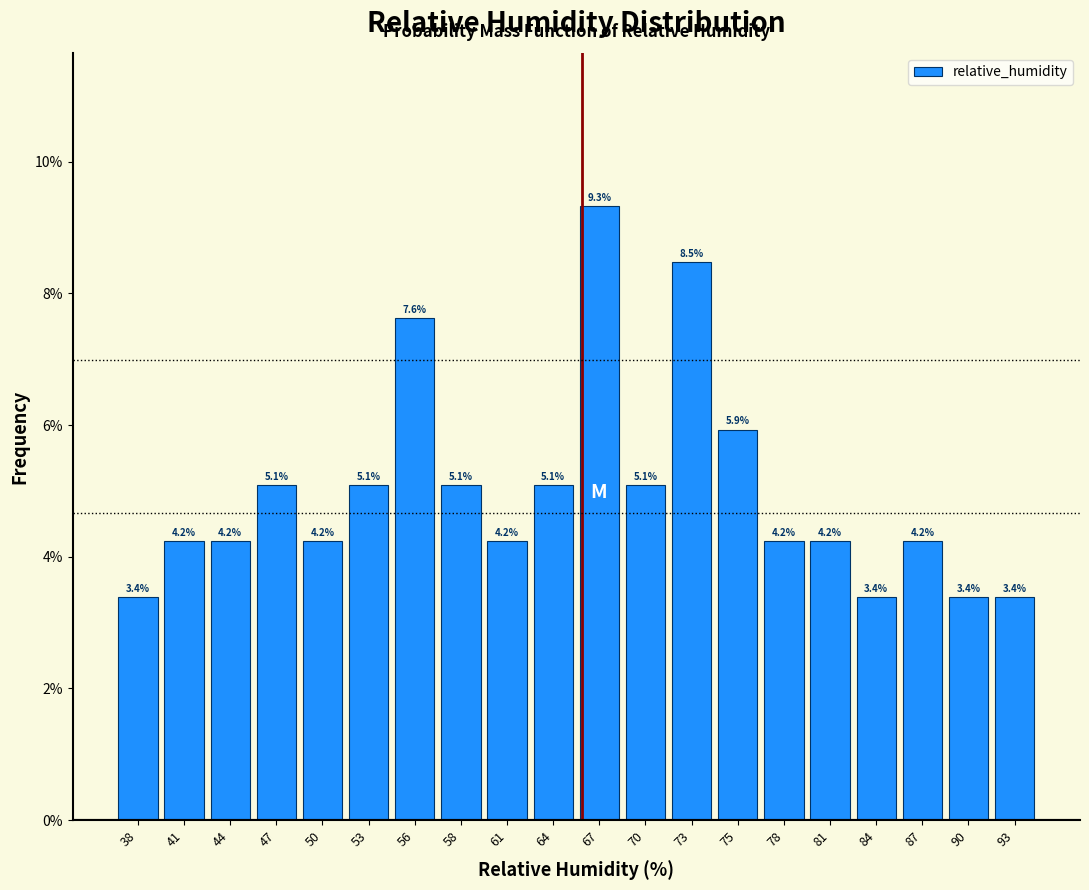

Reading left to right, list every bar in this chart as the range it spans on the x-axis followed by its height. The bar edges are not printed on the chart, so give them approximately, as read against the axis.

37.00 to 39.85: 3.4
39.85 to 42.70: 4.2
42.70 to 45.55: 4.2
45.55 to 48.40: 5.1
48.40 to 51.25: 4.2
51.25 to 54.10: 5.1
54.10 to 56.95: 7.6
56.95 to 59.80: 5.1
59.80 to 62.65: 4.2
62.65 to 65.50: 5.1
65.50 to 68.35: 9.3
68.35 to 71.20: 5.1
71.20 to 74.05: 8.5
74.05 to 76.90: 5.9
76.90 to 79.75: 4.2
79.75 to 82.60: 4.2
82.60 to 85.45: 3.4
85.45 to 88.30: 4.2
88.30 to 91.15: 3.4
91.15 to 94.00: 3.4